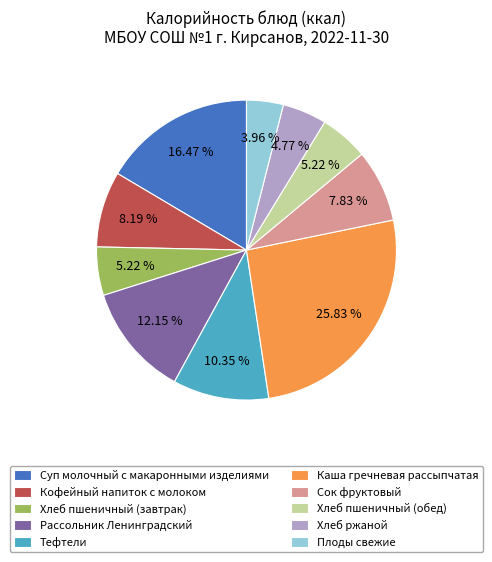

To the nearest percent, what percentage of the pie is Хлеб пшеничный (завтрак)?

5%